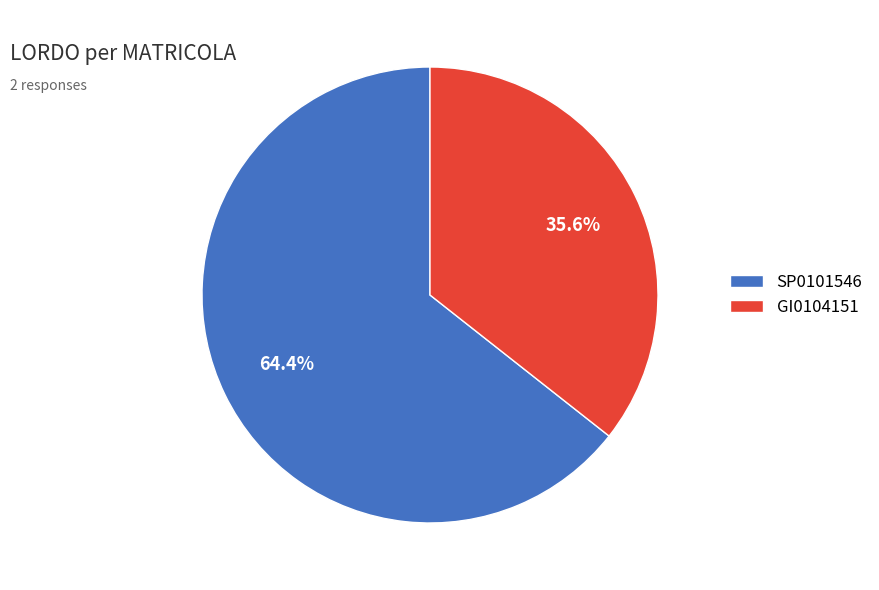

Count the number of slices in the pie.

2